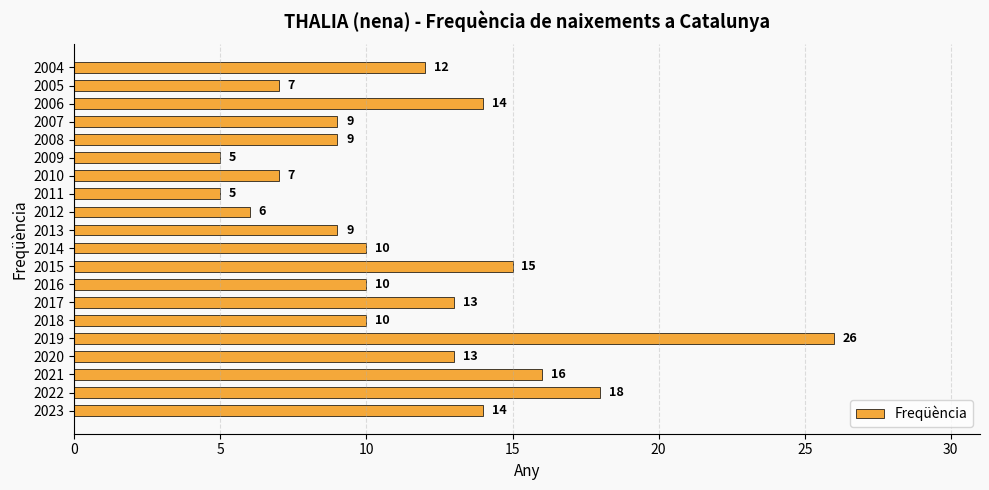

What is the ratio of the value at 2004 to the value at 2013?

1.3